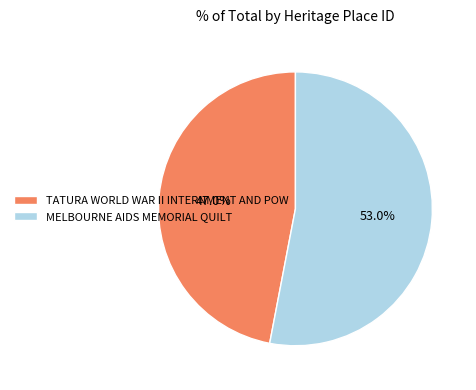

Approximately how many times larger is the value at MELBOURNE AIDS MEMORIAL QUILT compared to TATURA WORLD WAR II INTERNMENT AND POW?

1.1